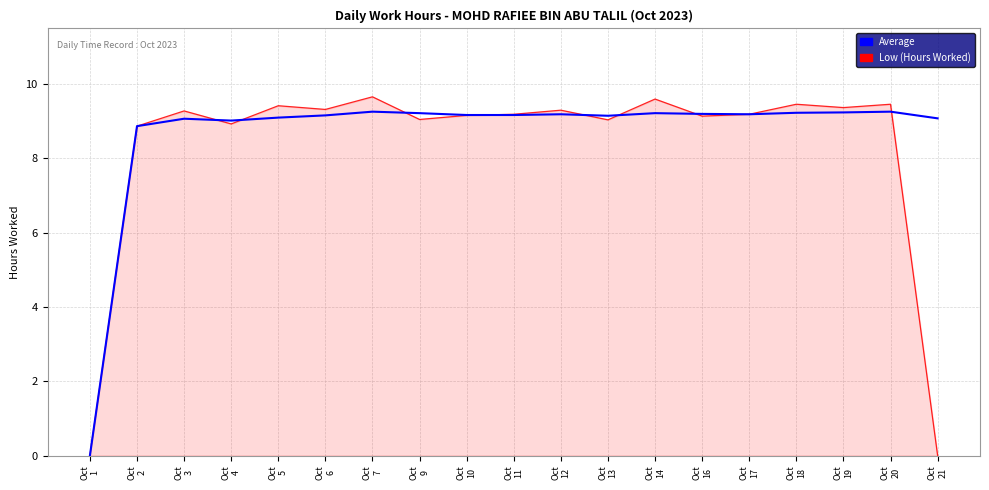

How many distinct data groups are displayed?

2